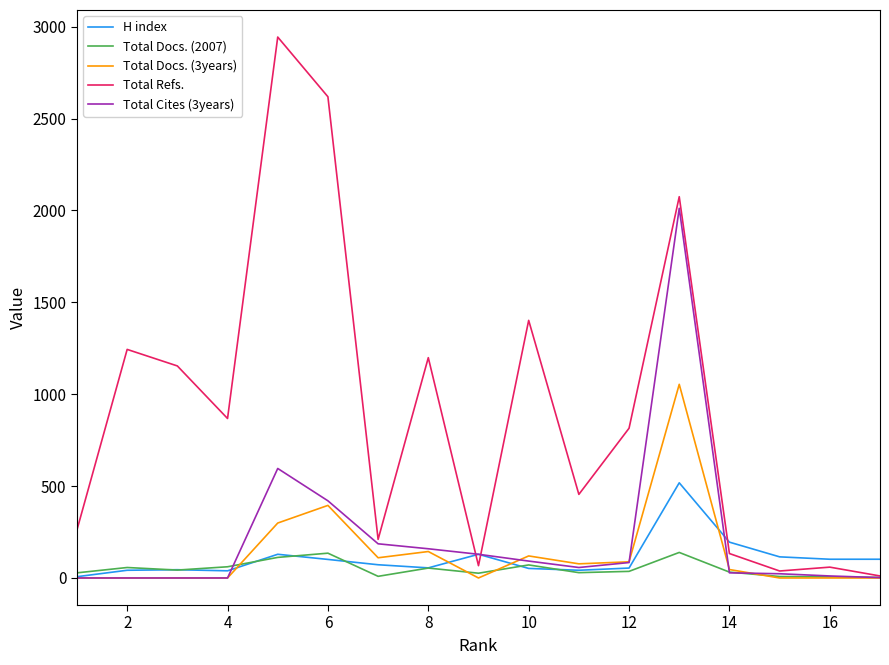

At how many categories does at least one series exceed 1988?

3